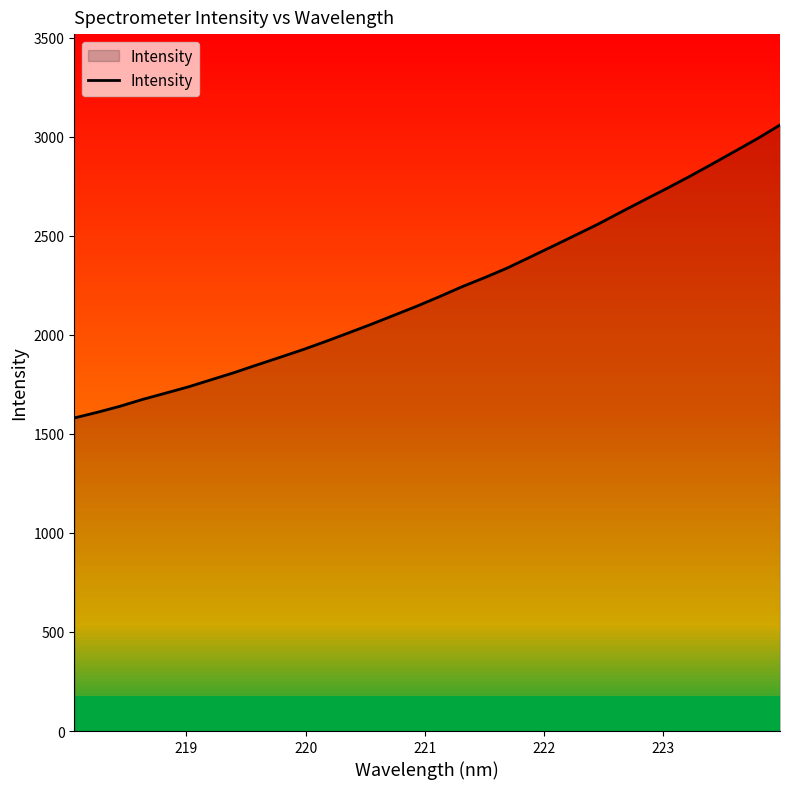

What is the difference between the maximum and minimum values?

1478.4